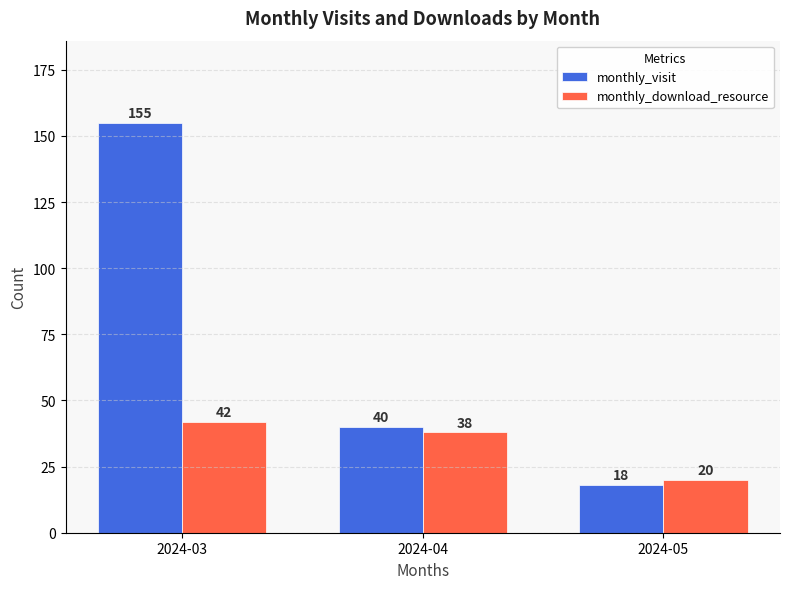

What is the value of the monthly_download_resource bar at the 3rd from the left?

20